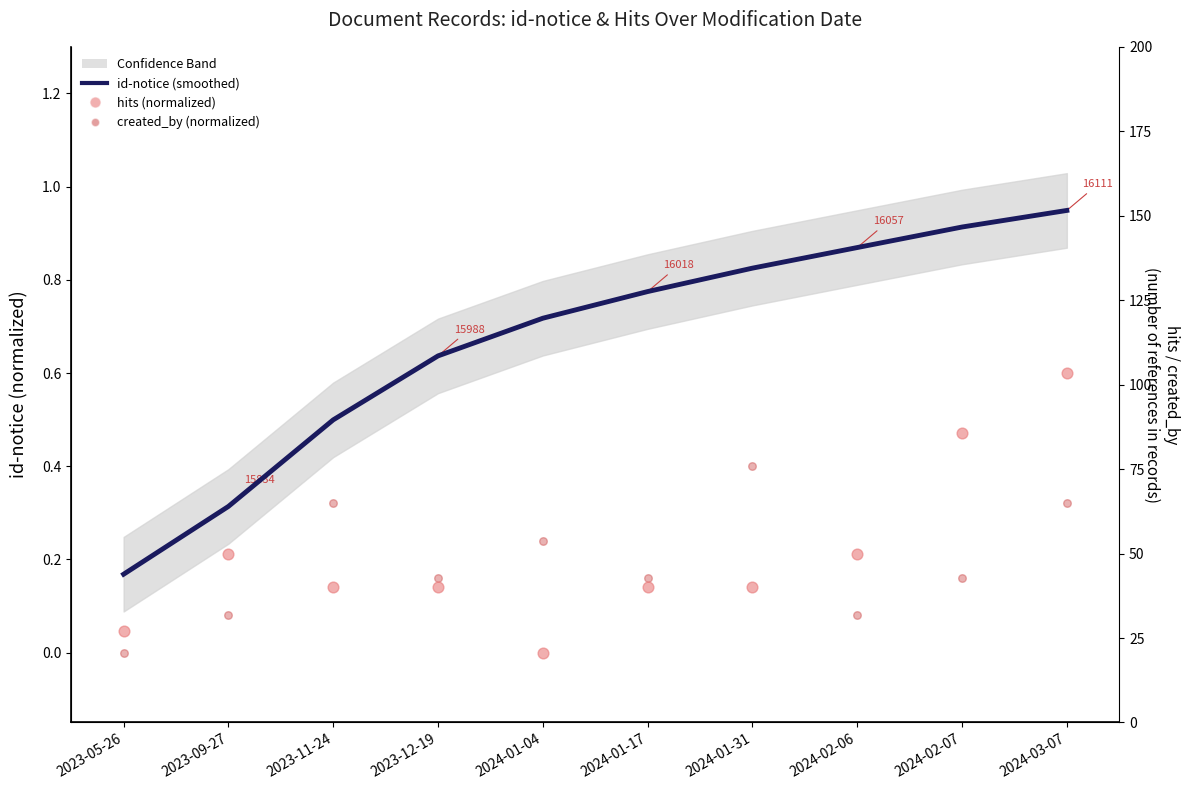

At how many categories does at least one series exceed 0?

10